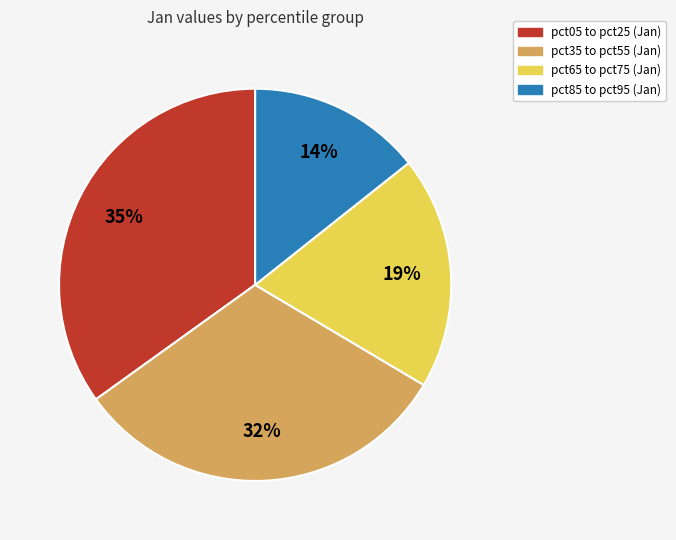

Which slice is the smallest?

pct85 to pct95 (Jan)